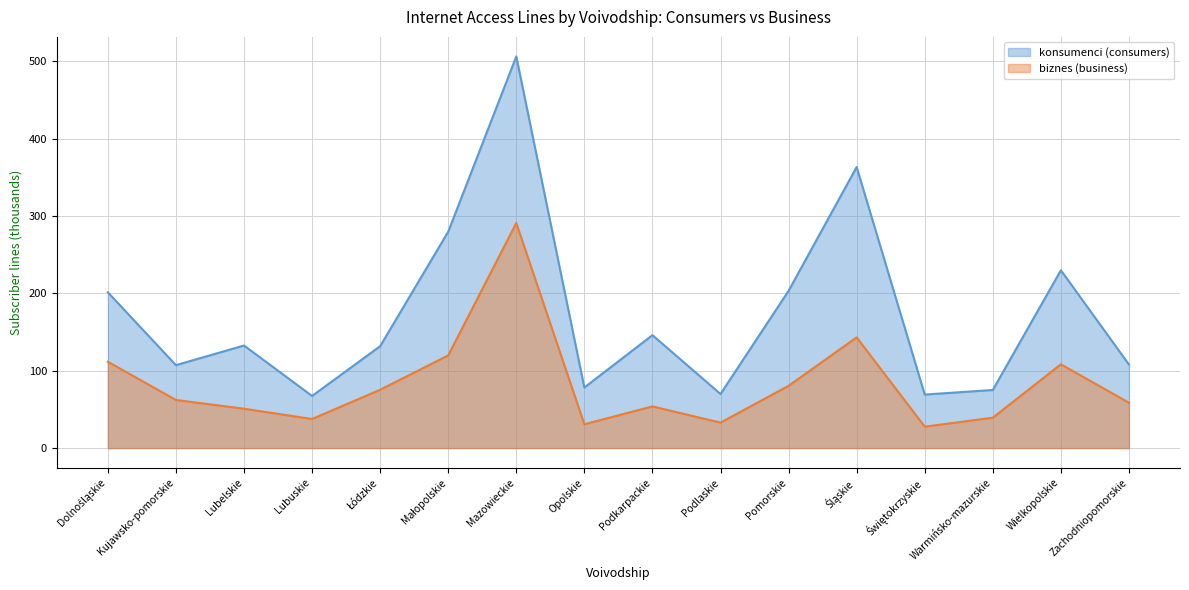

The value of konsumenci (consumers) at Lubuskie is 67.5. True or false?

True